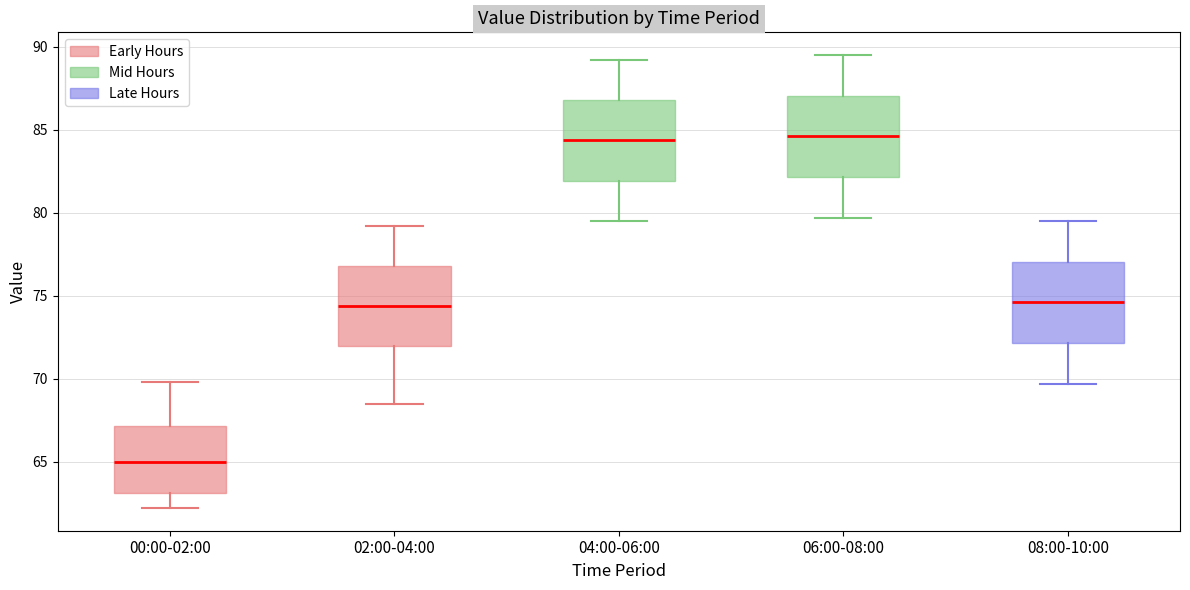

Reading left to right, read every box against the y-axis: the position of its median line, the range the box covers, and the ends of its whiskers. The values are not printed on the chart, so give them approximately, as read against the axis.

00:00-02:00: median 65.0, box 63.0 to 67.0, whiskers 62.0 to 70.0
02:00-04:00: median 74.5, box 72.0 to 77.0, whiskers 68.5 to 79.0
04:00-06:00: median 84.5, box 82.0 to 87.0, whiskers 79.5 to 89.0
06:00-08:00: median 84.5, box 82.0 to 87.0, whiskers 79.5 to 89.5
08:00-10:00: median 74.5, box 72.0 to 77.0, whiskers 69.5 to 79.5